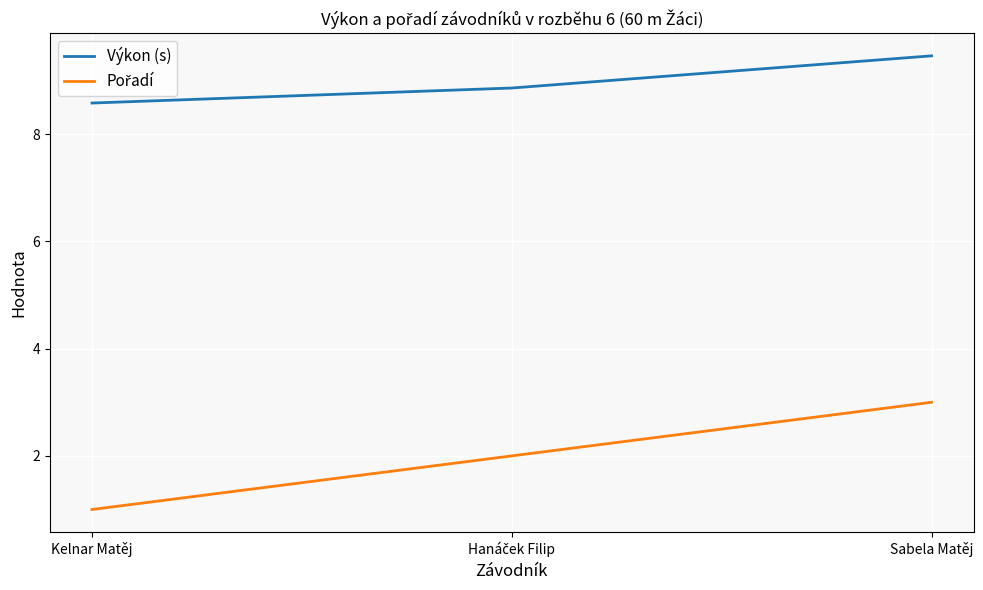

Which series has the largest total across all categories?

Výkon (s)